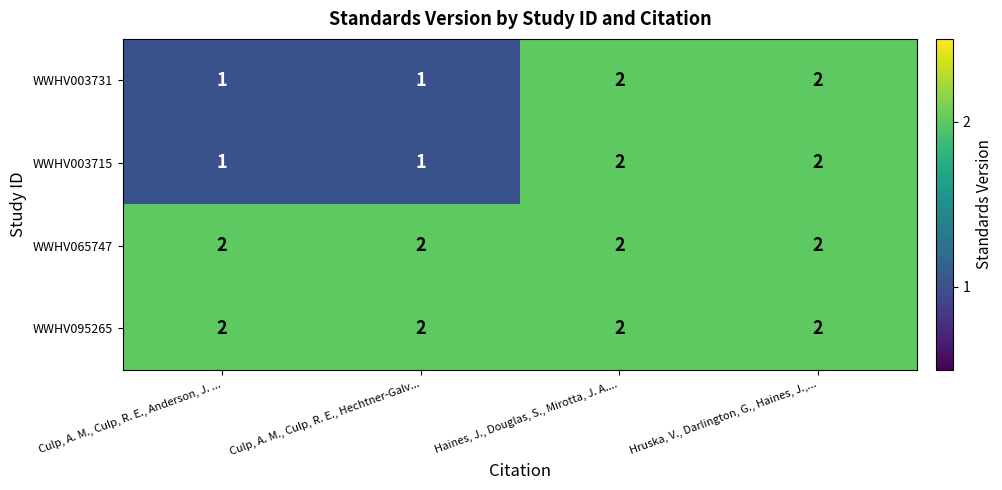

What is the total value across all series at Haines, J., Douglas, S., Mirotta, J. A....?

8